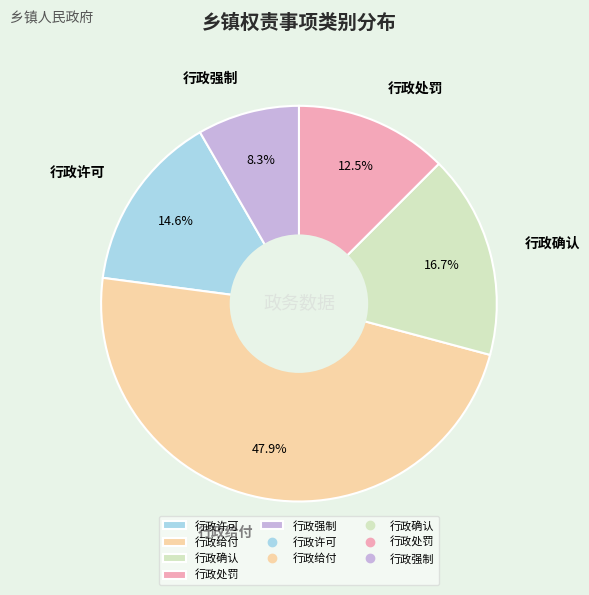

Is there a majority slice in this chart?

No